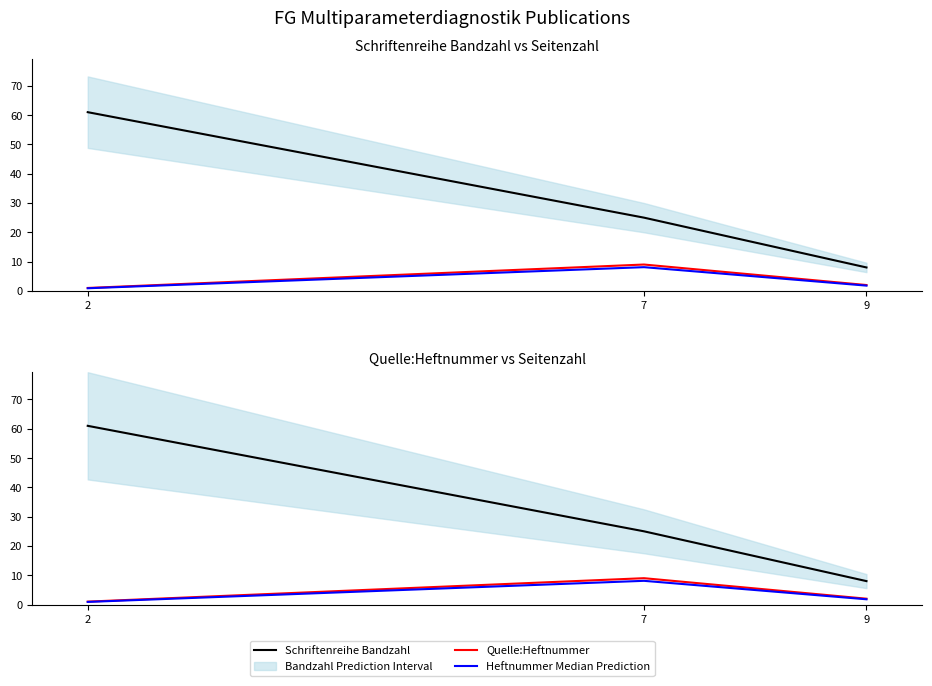

What is the smallest value displayed?

0.9